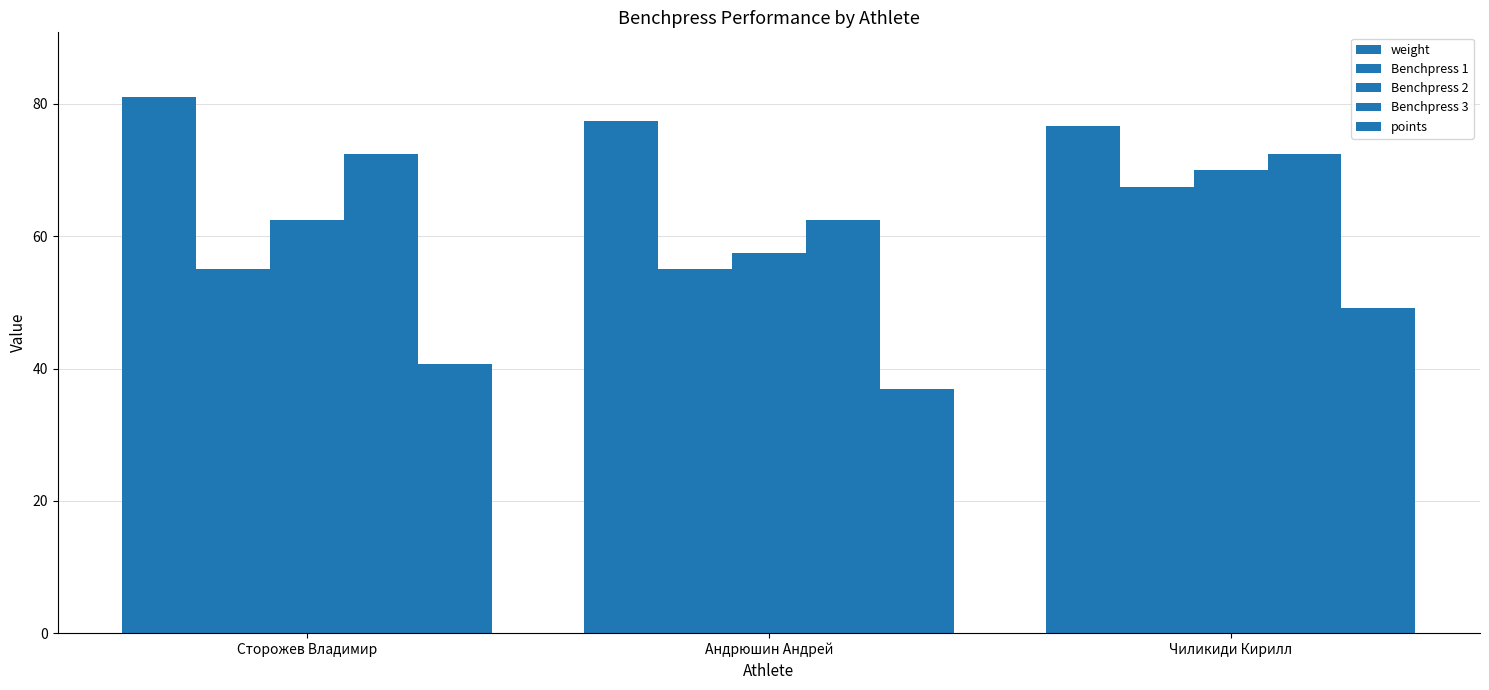

How many bars are there in total?

15